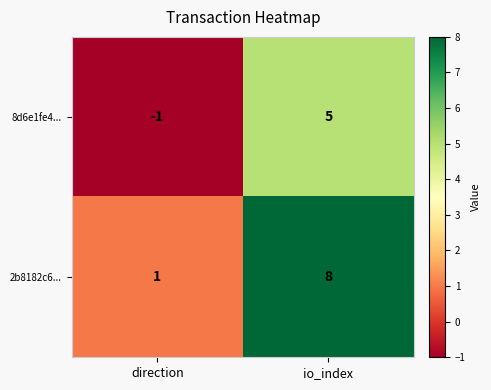

Read the 2b8182c6... value at io_index.

8